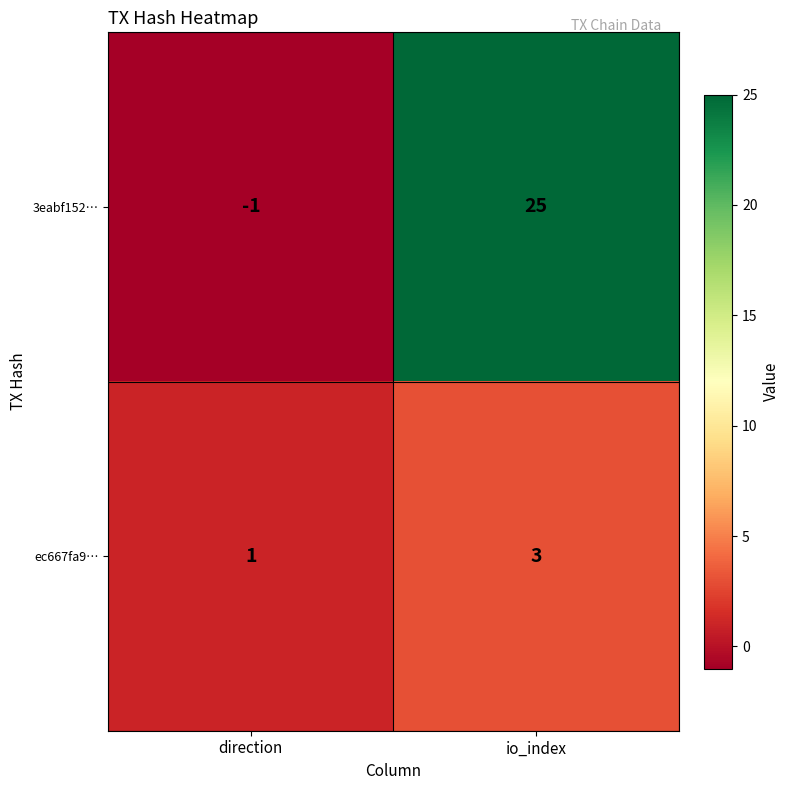

Where is ec667fa9… nearest to the value 2?

direction